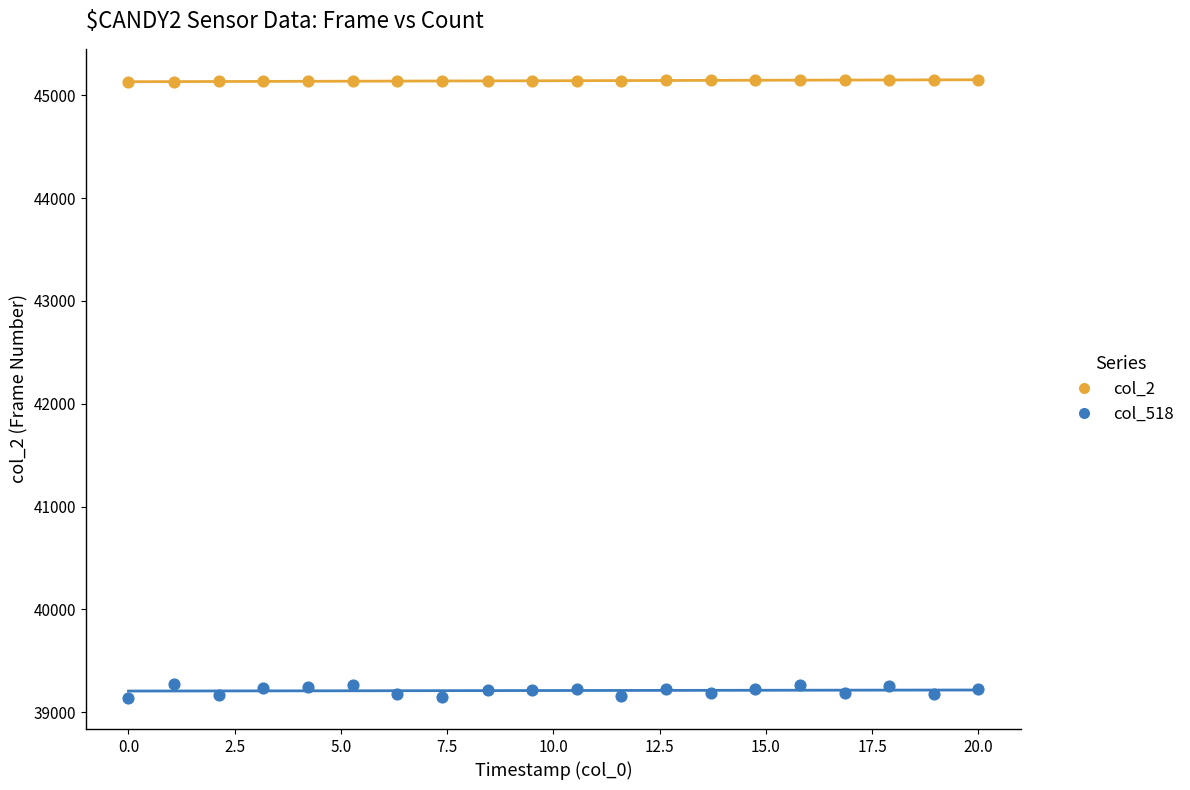

Which series has the widest spread of Y values?

col_518